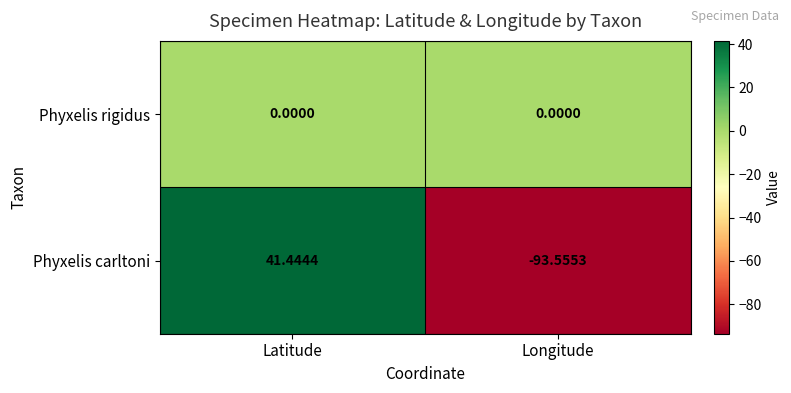

At which category is the sum across all series the highest?

Latitude